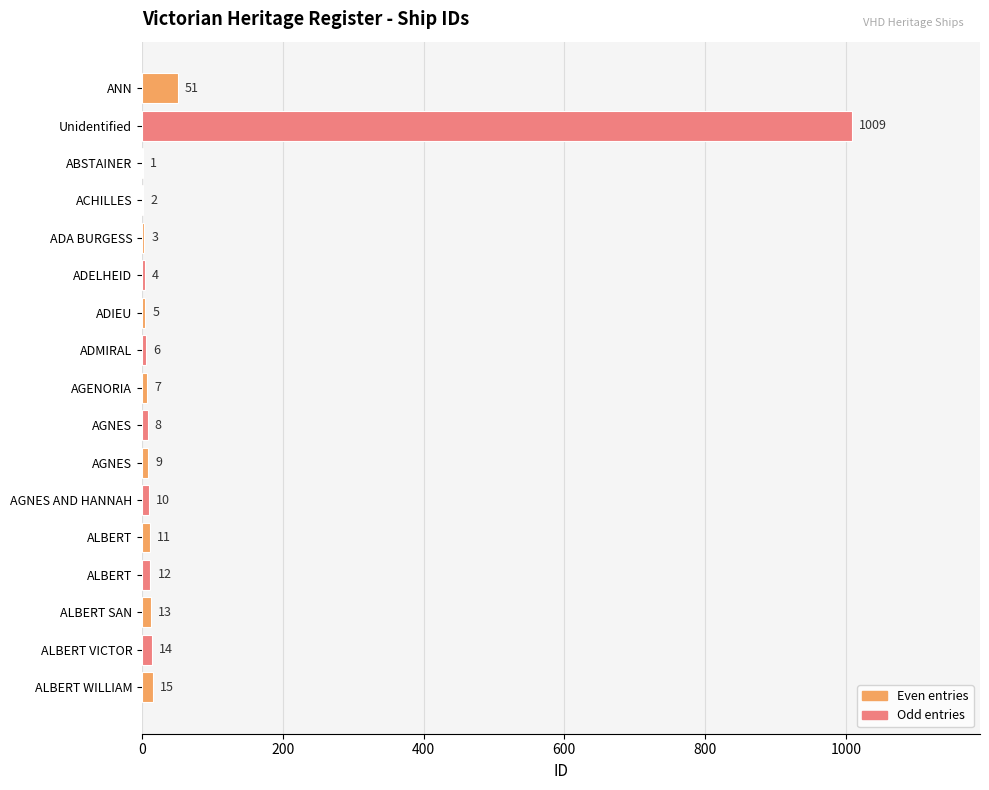

How many series are shown in this chart?

1